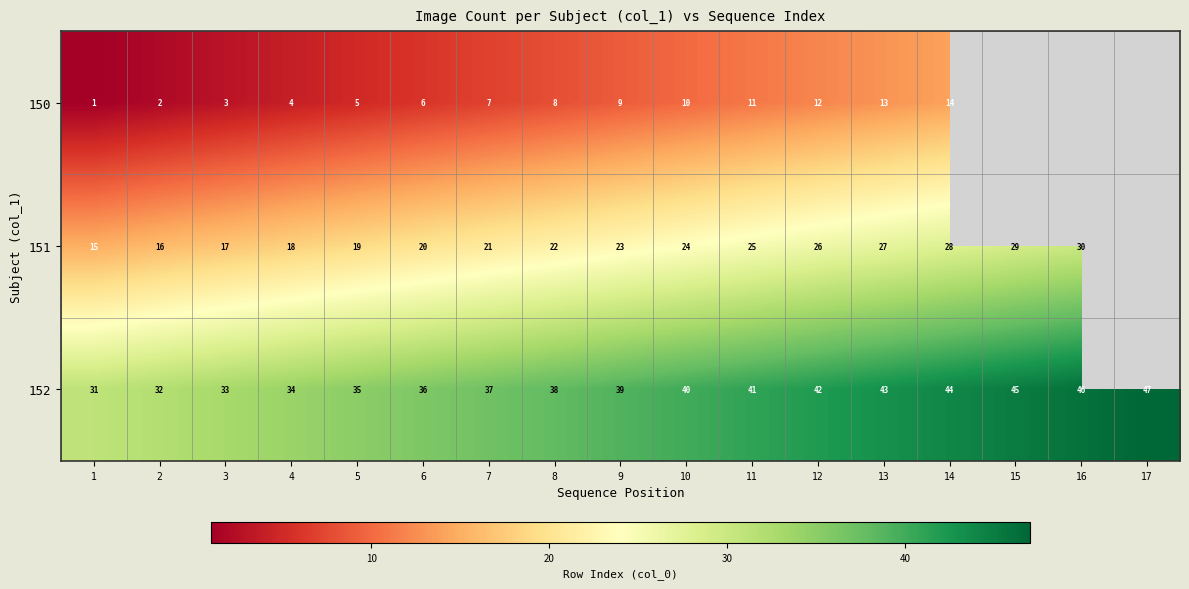

What is the difference between the 152 values at 7 and 2?

5